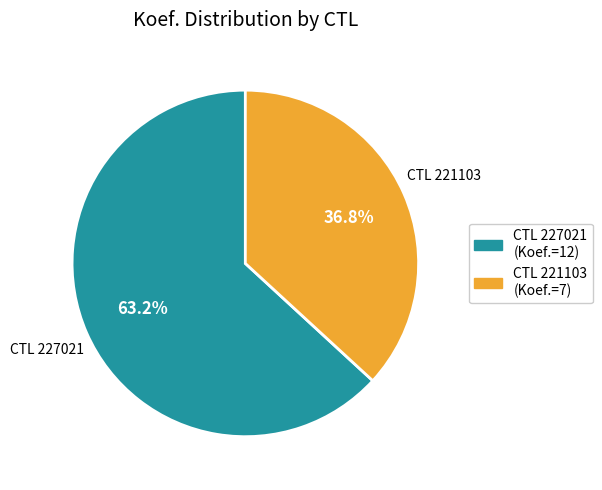

What is the majority slice?

CTL 227021